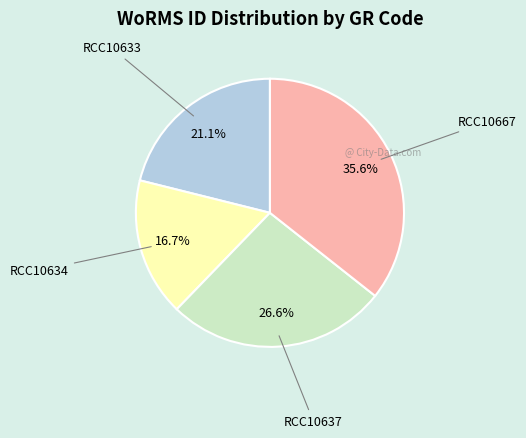

To the nearest percent, what percentage of the pie is RCC10633?

21%